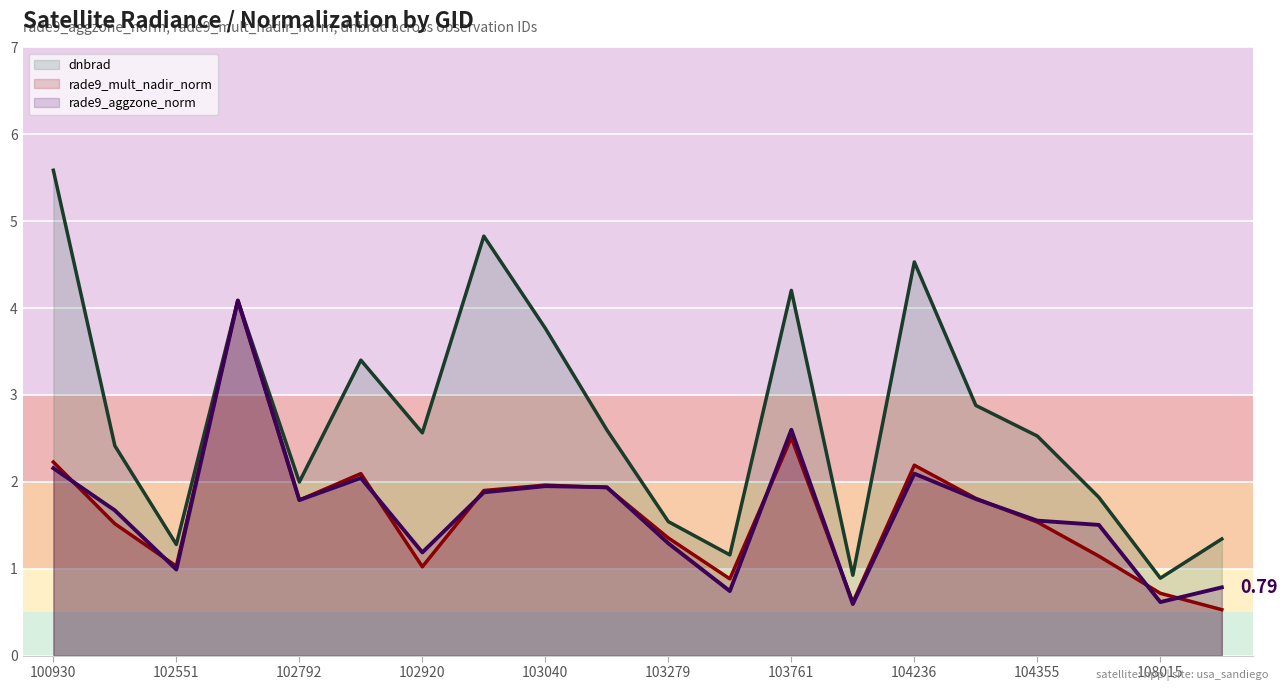

What is the spread (max minus min) of values at 108015?

0.3